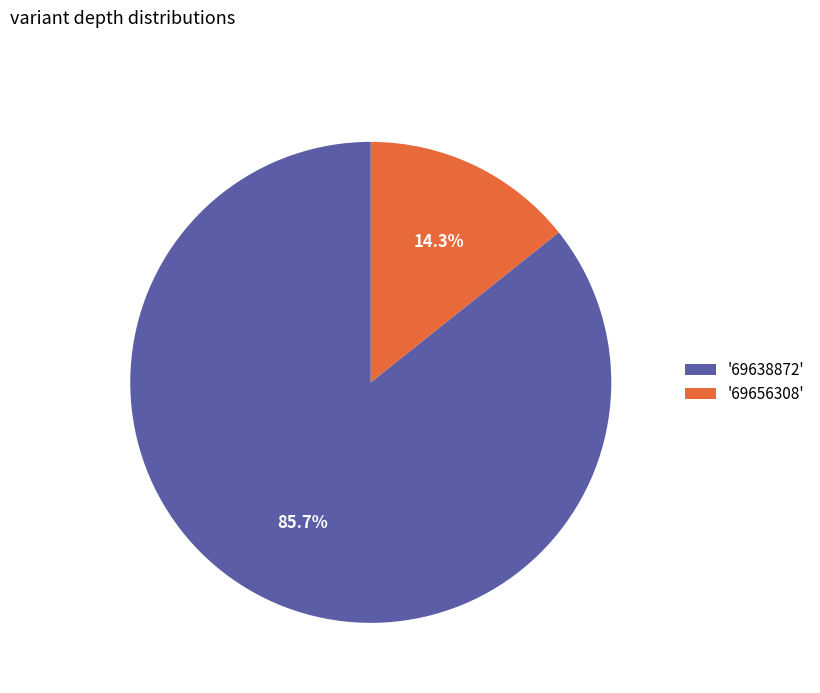

How many slices are in this pie chart?

2